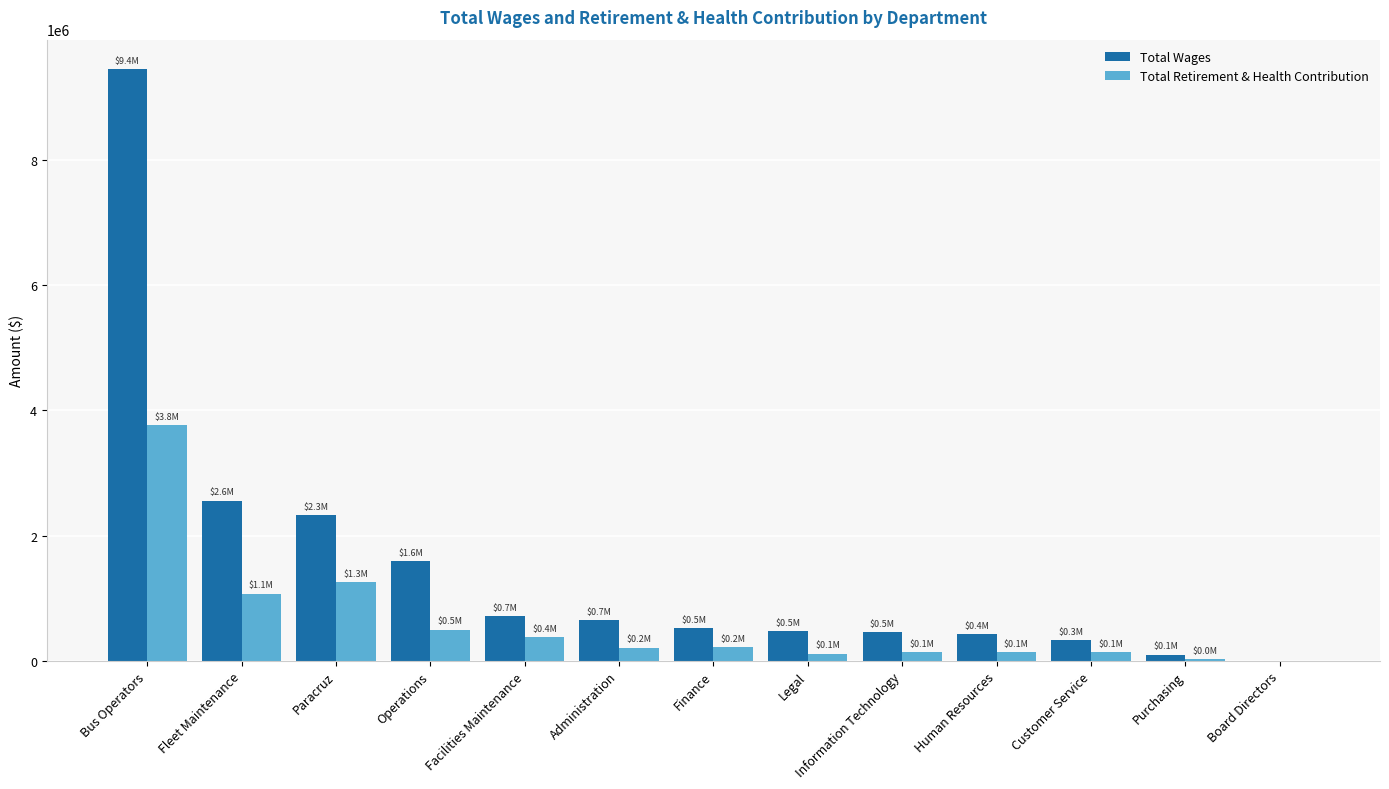

Between Paracruz and Information Technology, which series saw the biggest shift?

Total Wages